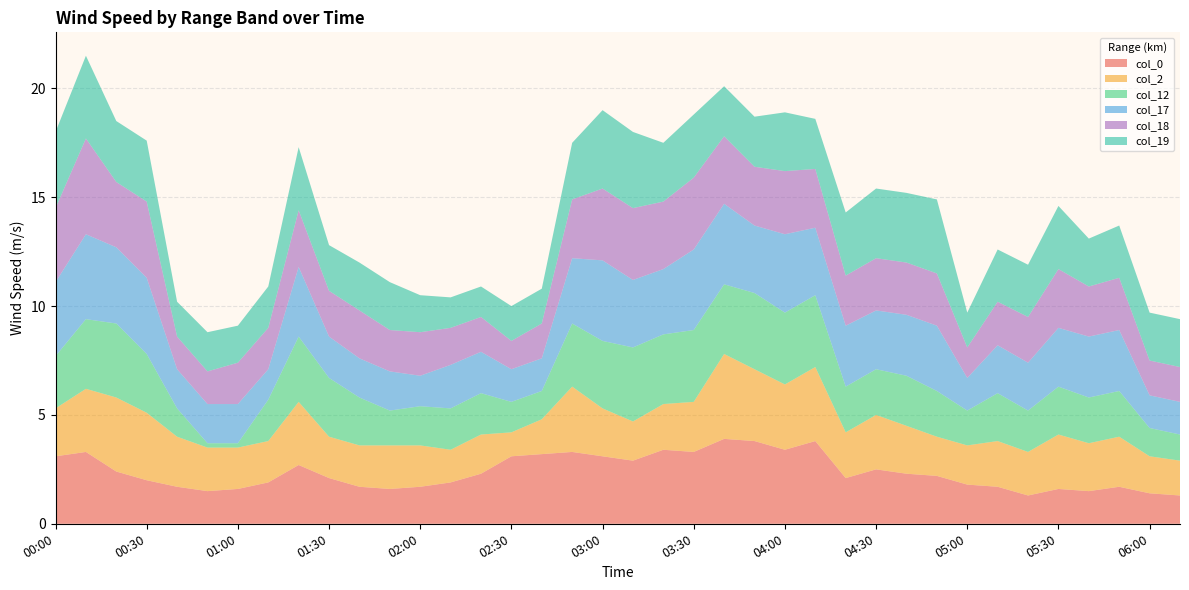

Reading left to right, extract all data points from this chart.

col_0: 3.1	3.3	2.4	2.0	1.7	1.5	1.6	1.9	2.7	2.1	1.7	1.6	1.7	1.9	2.3	3.1	3.2	3.3	3.1	2.9	3.4	3.3	3.9	3.8	3.4	3.8	2.1	2.5	2.3	2.2	1.8	1.7	1.3	1.6	1.5	1.7	1.4	1.3
col_2: 2.2	2.9	3.4	3.1	2.3	2.0	1.9	1.9	2.9	1.9	1.9	2.0	1.9	1.5	1.8	1.1	1.6	3.0	2.2	1.8	2.1	2.3	3.9	3.3	3.0	3.4	2.1	2.5	2.2	1.8	1.8	2.1	2.0	2.5	2.2	2.3	1.7	1.6
col_12: 2.4	3.2	3.4	2.7	1.3	0.2	0.2	1.9	3.0	2.7	2.2	1.6	1.8	1.9	1.9	1.4	1.3	2.9	3.1	3.4	3.2	3.3	3.2	3.5	3.3	3.3	2.1	2.1	2.3	2.1	1.6	2.2	1.9	2.2	2.1	2.1	1.3	1.2
col_17: 3.4	3.9	3.5	3.5	1.8	1.8	1.8	1.4	3.2	1.9	1.8	1.8	1.4	2.0	1.9	1.5	1.5	3.0	3.7	3.1	3.0	3.7	3.7	3.1	3.6	3.1	2.8	2.7	2.8	3.0	1.5	2.2	2.2	2.7	2.8	2.8	1.5	1.5
col_18: 3.4	4.4	3.0	3.5	1.5	1.5	1.9	1.9	2.6	2.1	2.2	1.9	2.0	1.7	1.6	1.3	1.6	2.7	3.3	3.3	3.1	3.3	3.1	2.7	2.9	2.7	2.3	2.4	2.4	2.4	1.4	2.0	2.1	2.7	2.3	2.4	1.6	1.6
col_19: 3.5	3.8	2.8	2.8	1.6	1.8	1.7	1.9	2.9	2.1	2.2	2.2	1.7	1.4	1.4	1.6	1.6	2.6	3.6	3.5	2.7	2.9	2.3	2.3	2.7	2.3	2.9	3.2	3.2	3.4	1.6	2.4	2.4	2.9	2.2	2.4	2.2	2.2